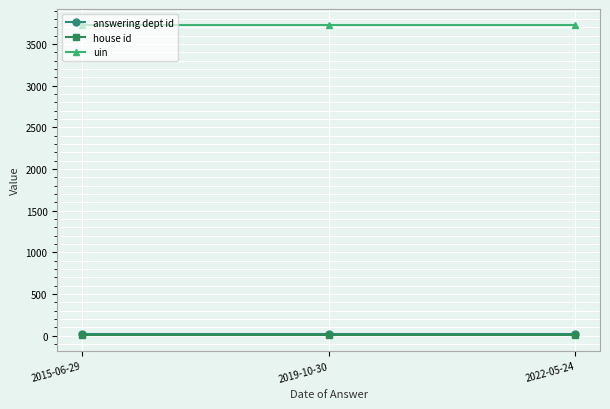

What is the value of the answering dept id point at the 1st from the left?

17